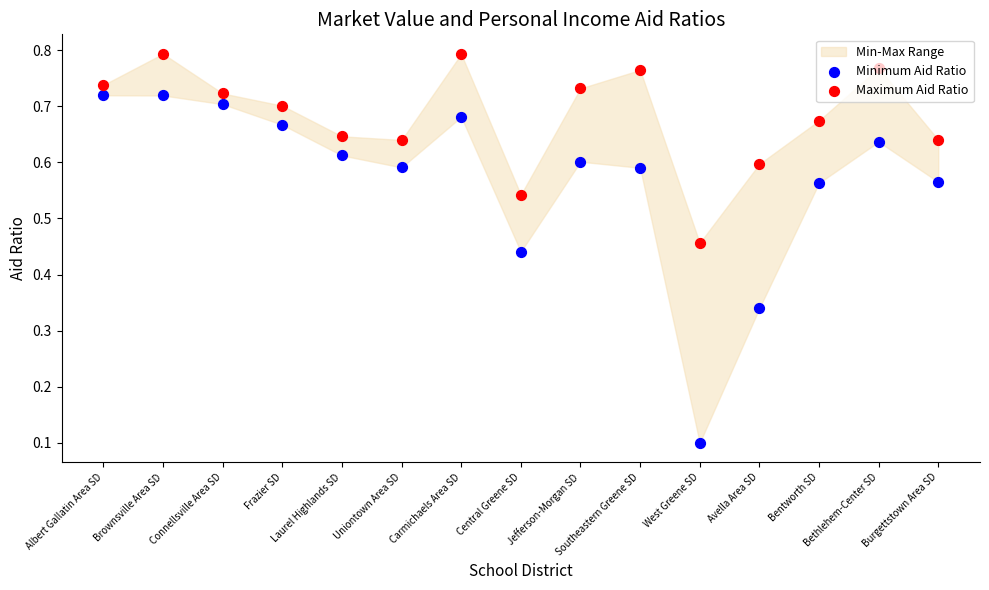

What is the total value across all series at Brownsville Area SD?

1.5